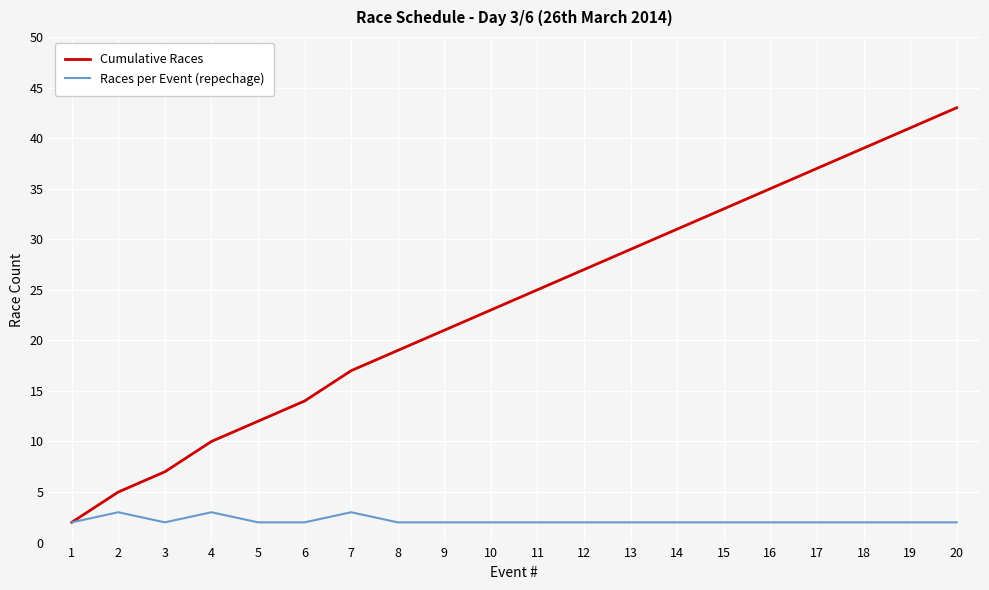

Does the chart display data point markers on the line(s)?

No